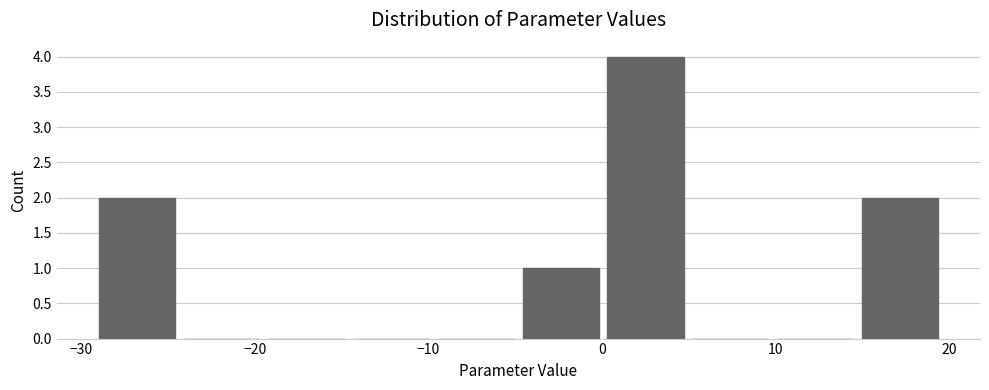

How tall is the bar that spans 15 to 20 on the x-axis? Neither the bar edges nor the heights are printed on the chart, so give them approximately, as read against the axes.

2